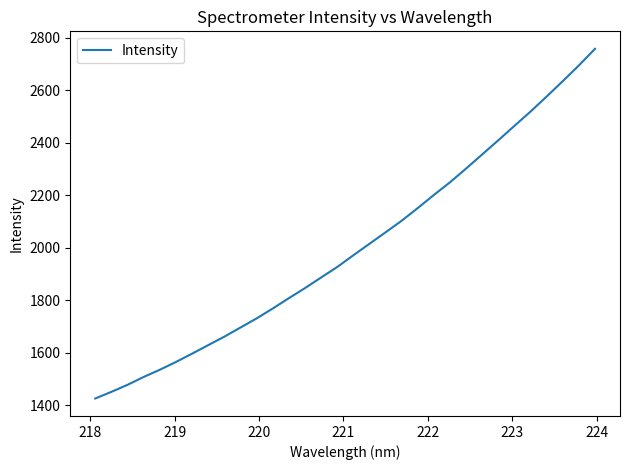

What is the smallest value displayed?

1425.5